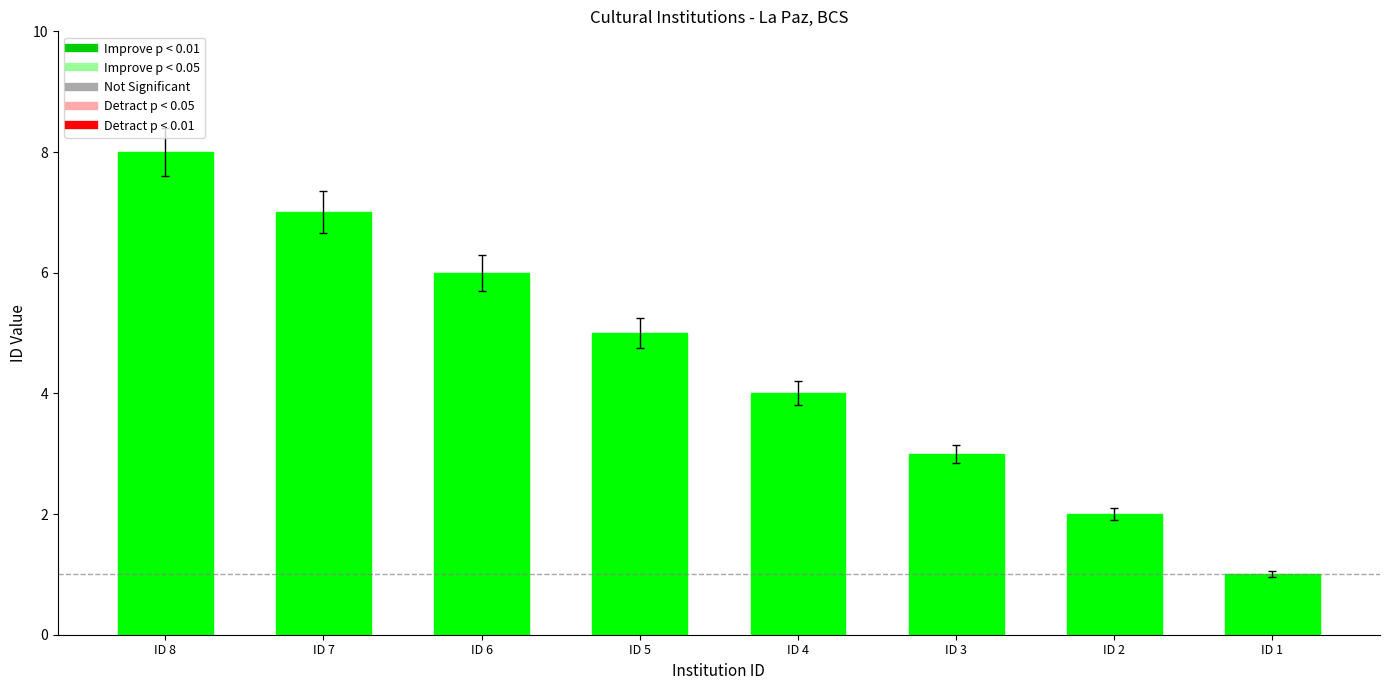

What is the change in value from ID 3 to ID 2?

-1